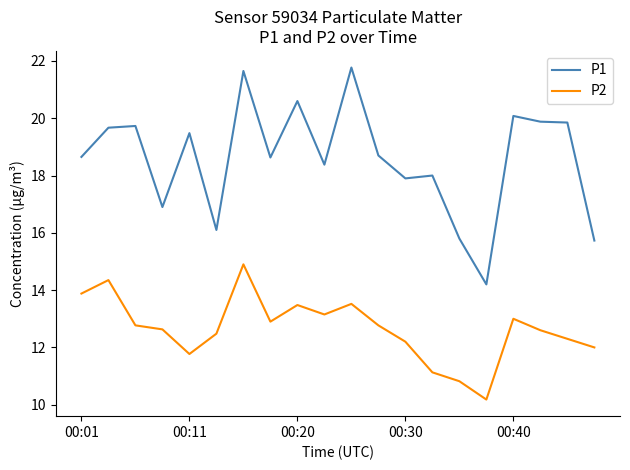

What is the difference between the maximum and minimum values in the P2 series?

4.7